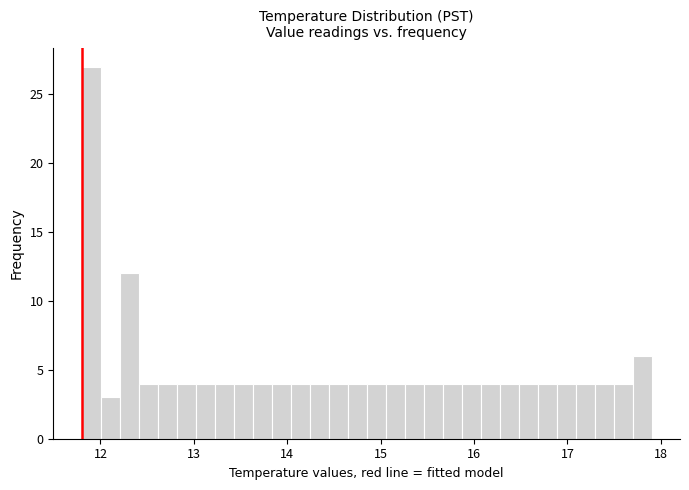

Read against the x-axis, roughly where is the centre of the tallest bar?

11.9